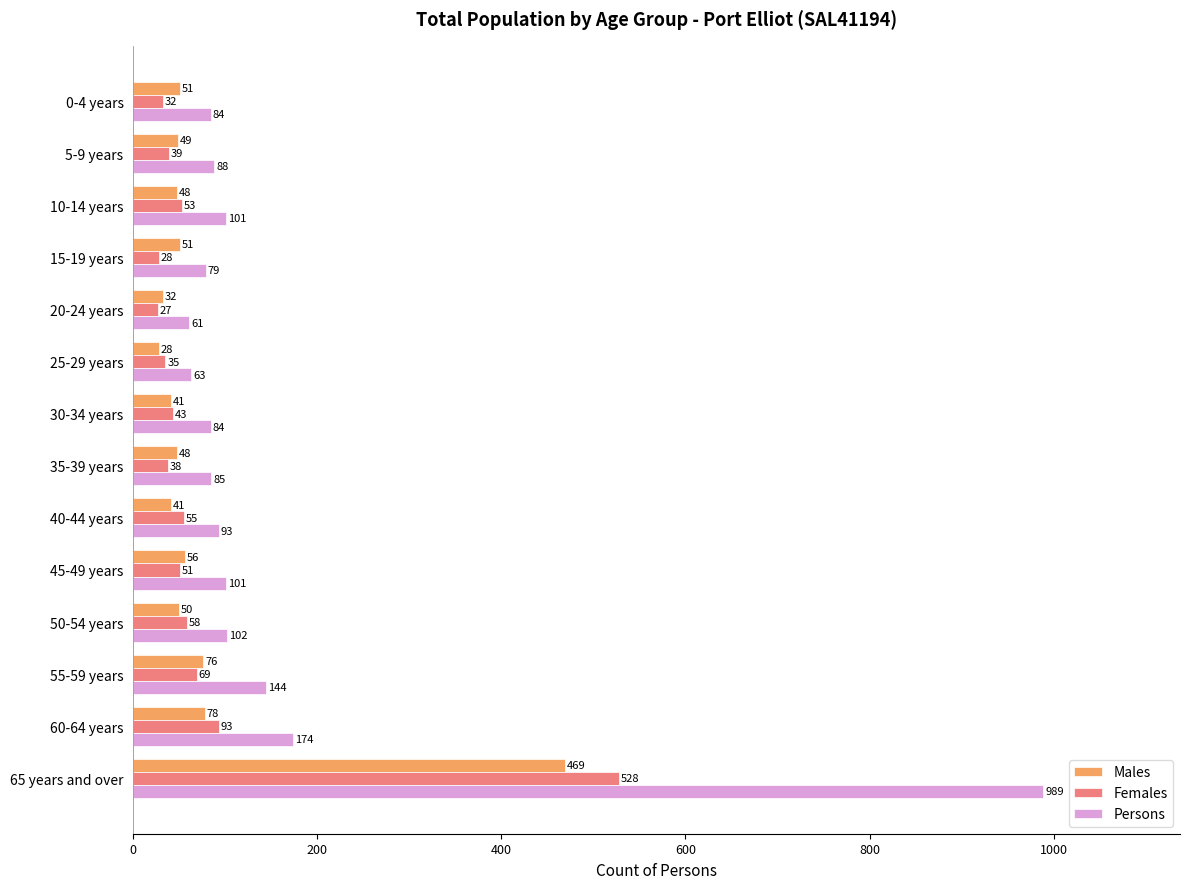

What is the highest value of the Persons series?

989